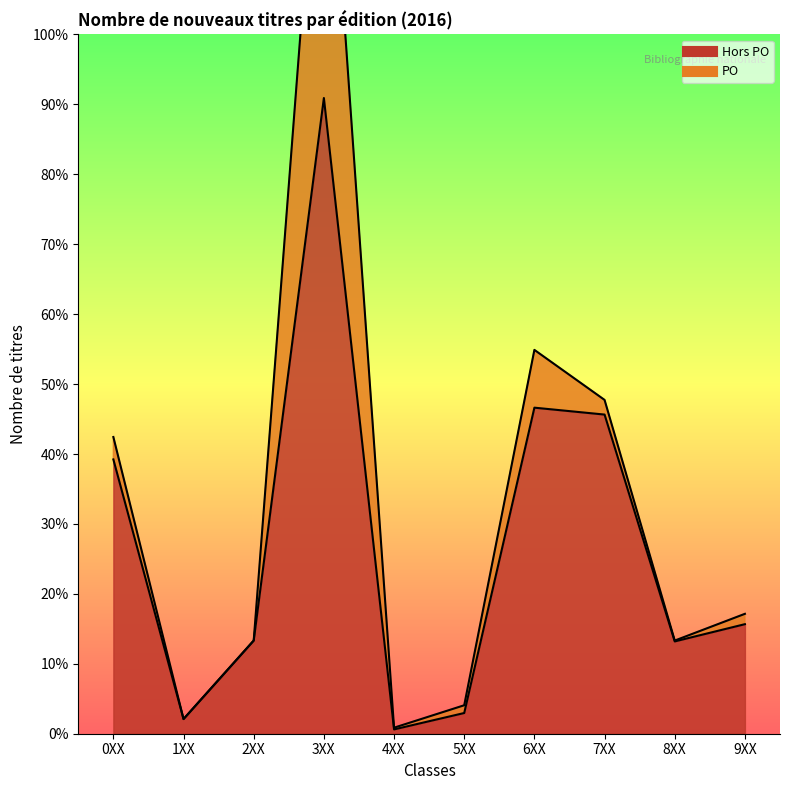

How many points are lower than both their immediate neighbors (excluding endpoints)?

3